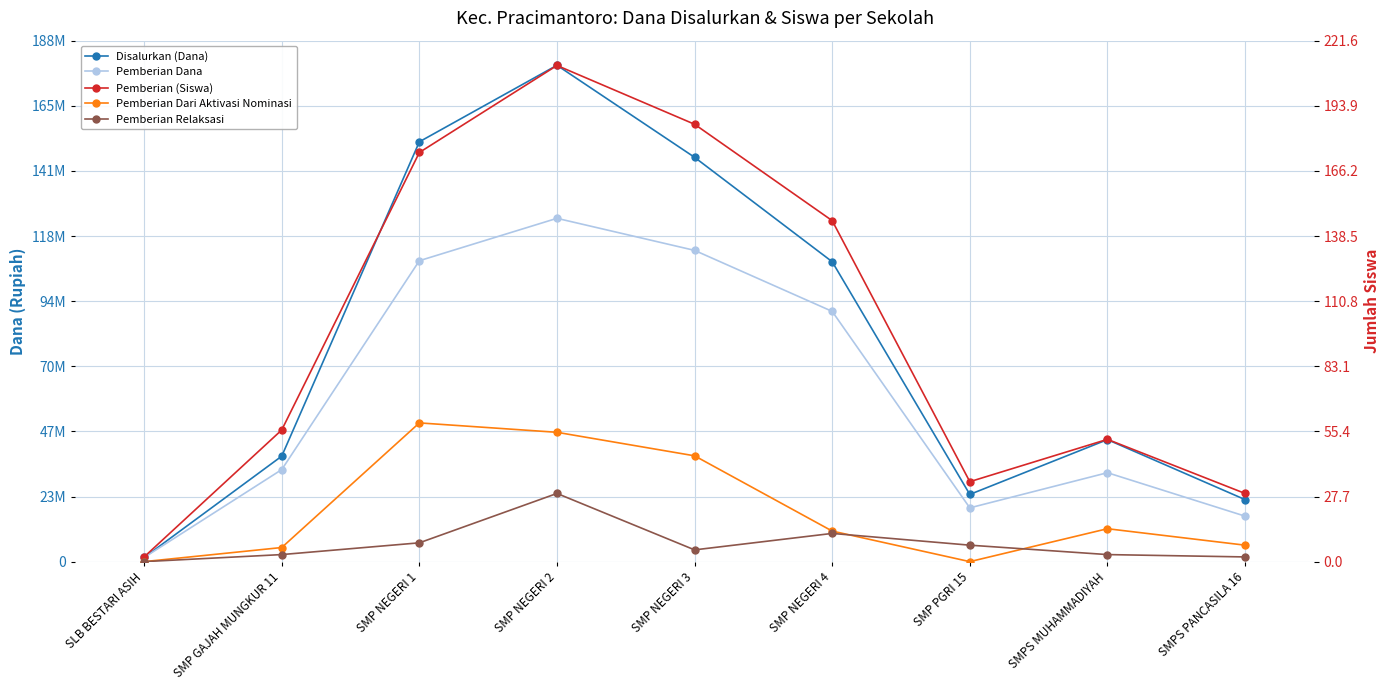

What is the value of the Disalurkan (Dana) point at the 9th from the left?

22500000